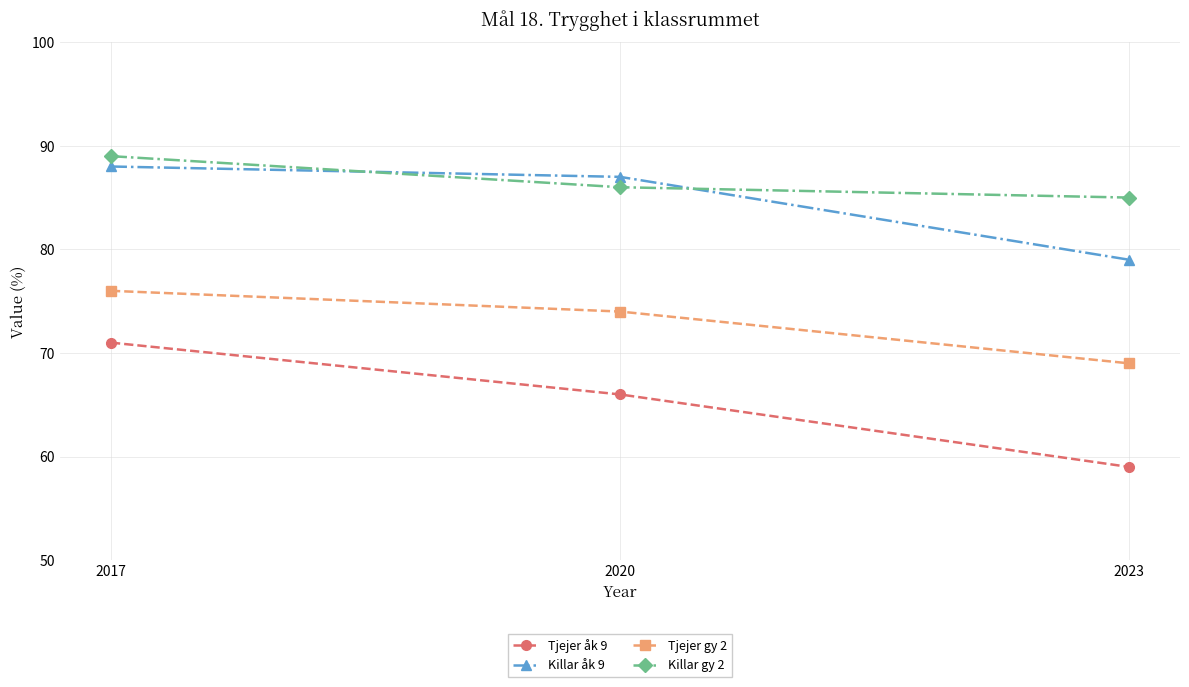

What is the sum of the Tjejer gy 2 values at 2020 and 2023?

143